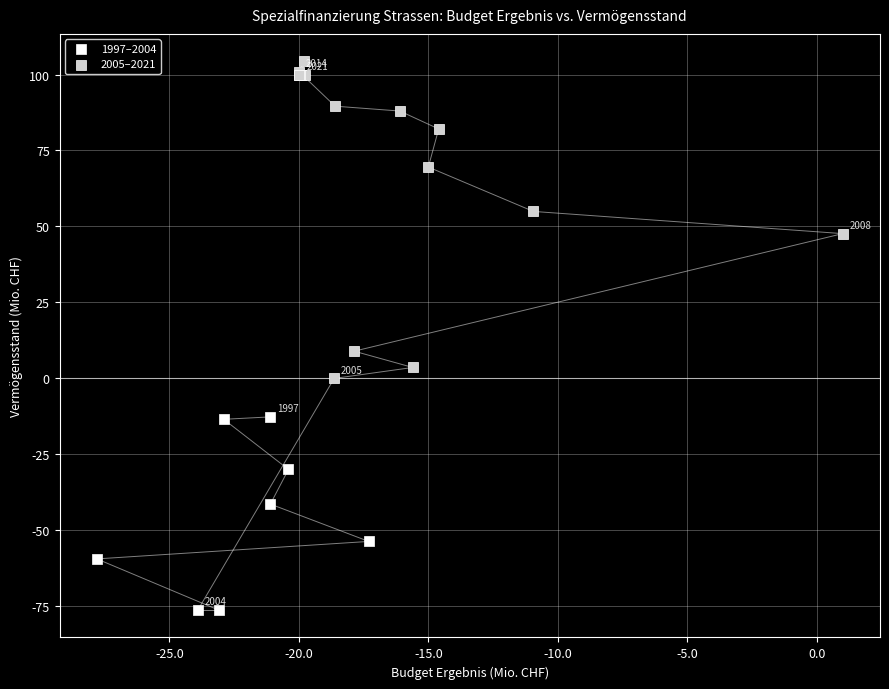

What are all the series names shown in the legend?

1997–2004, 2005–2021